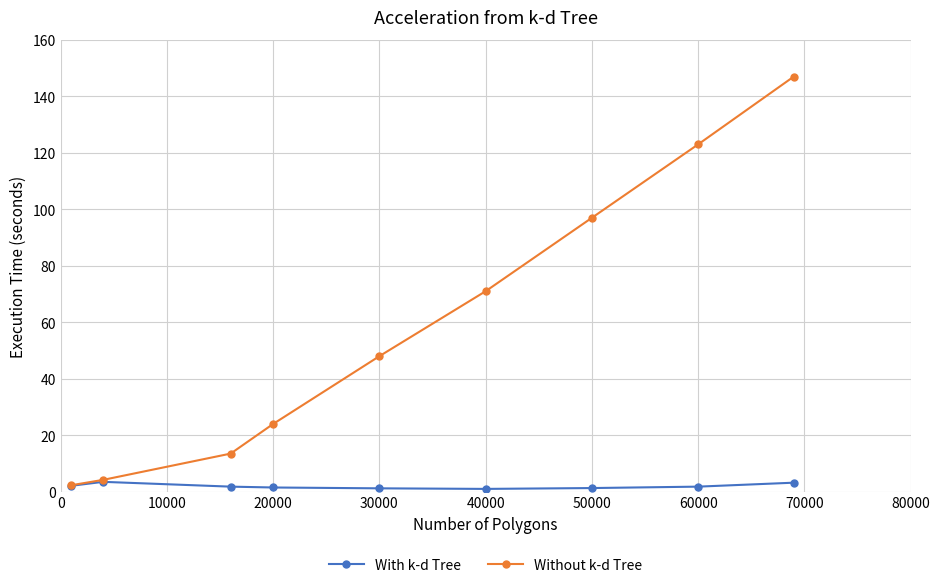

What is the value of the Without k-d Tree point at the 6th from the left?

71.0